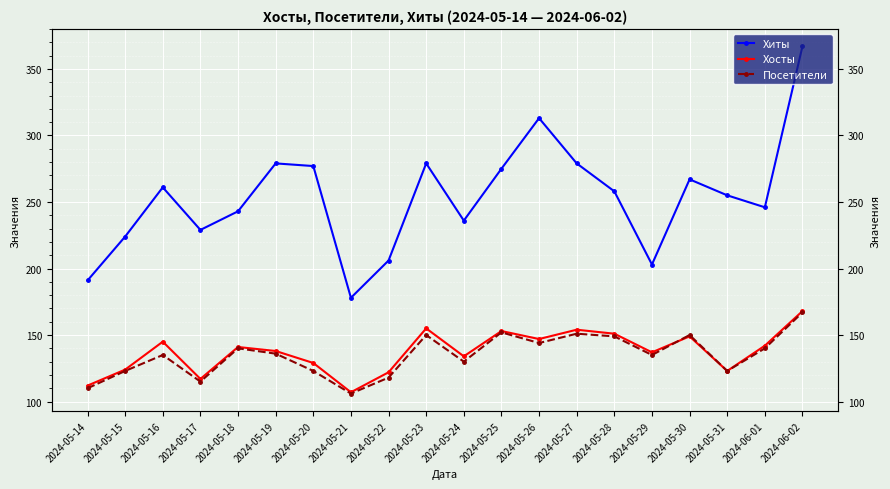

In Посетители, how many points are lower than both neighbors (excluding endpoints)?

6